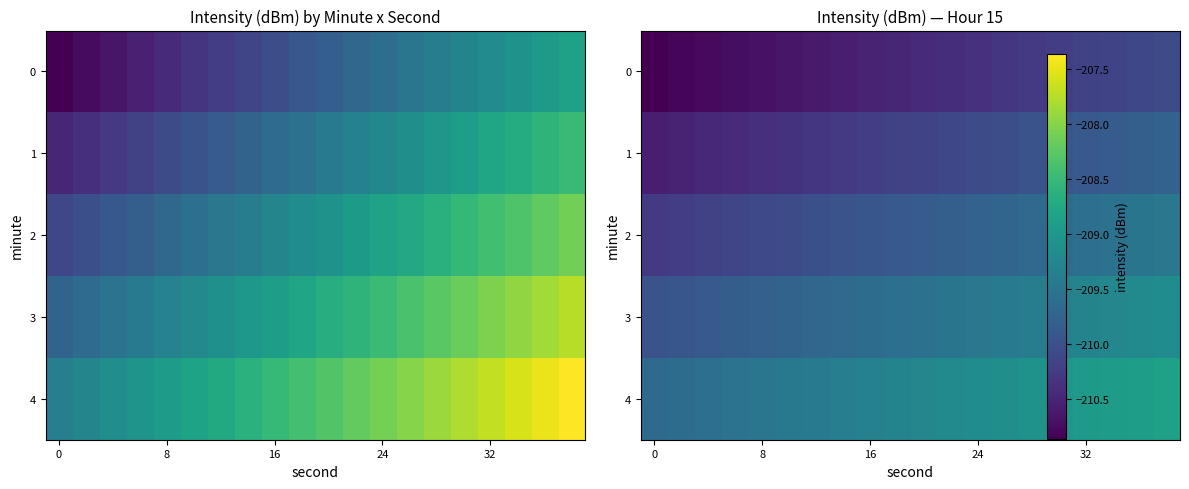

Which series has the largest total across all categories?

4